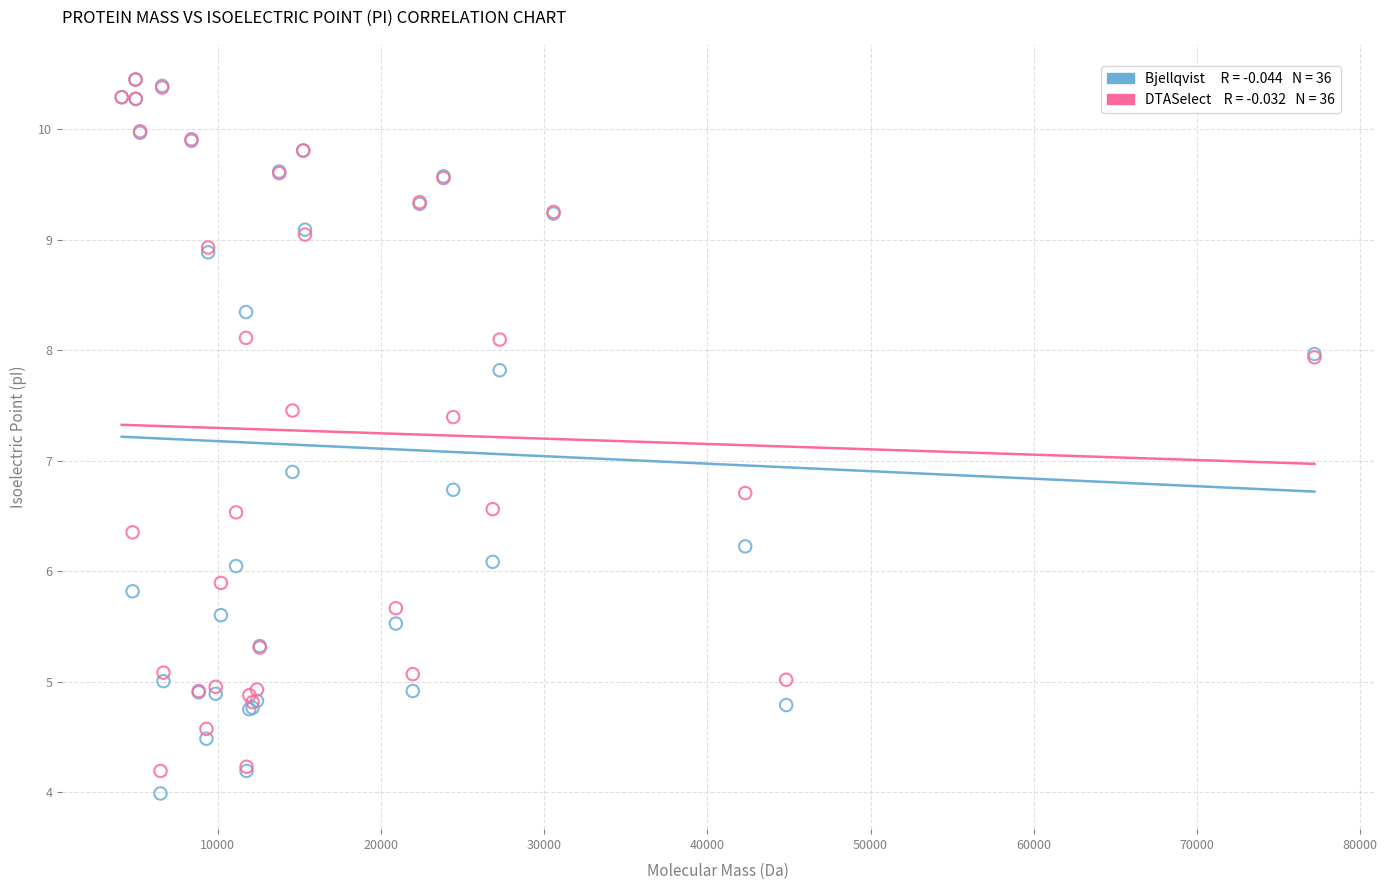

Across all series, what Y value is closest to 7?

6.9